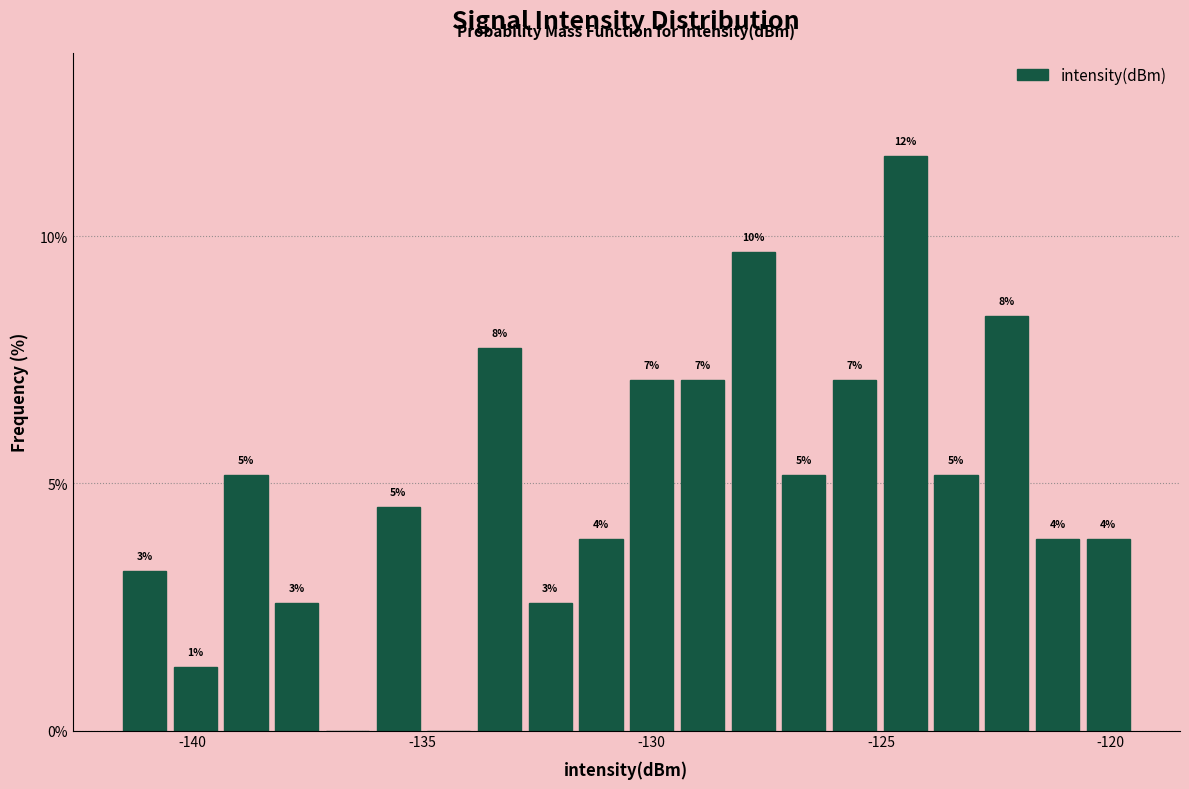

Read against the x-axis, roughly where is the centre of the tallest bar?

-124.5